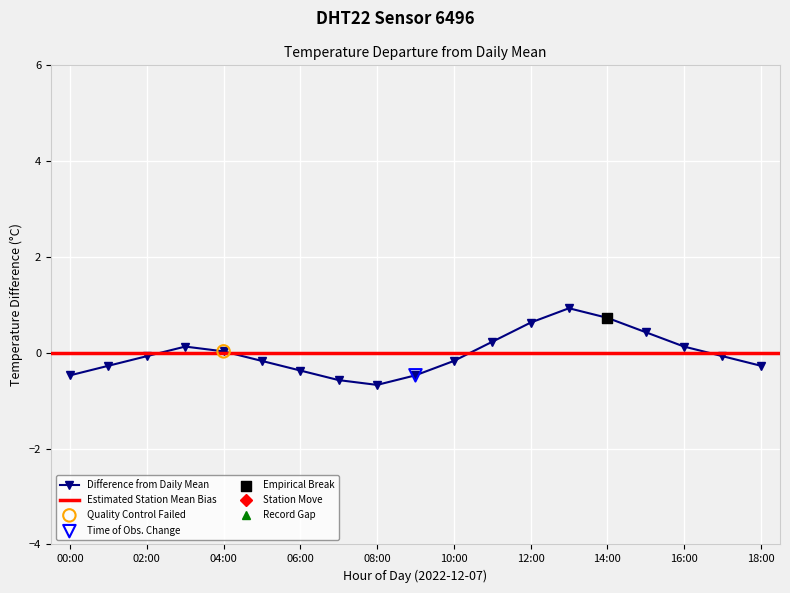

Which has a higher value, 17:00 or 08:00?

17:00